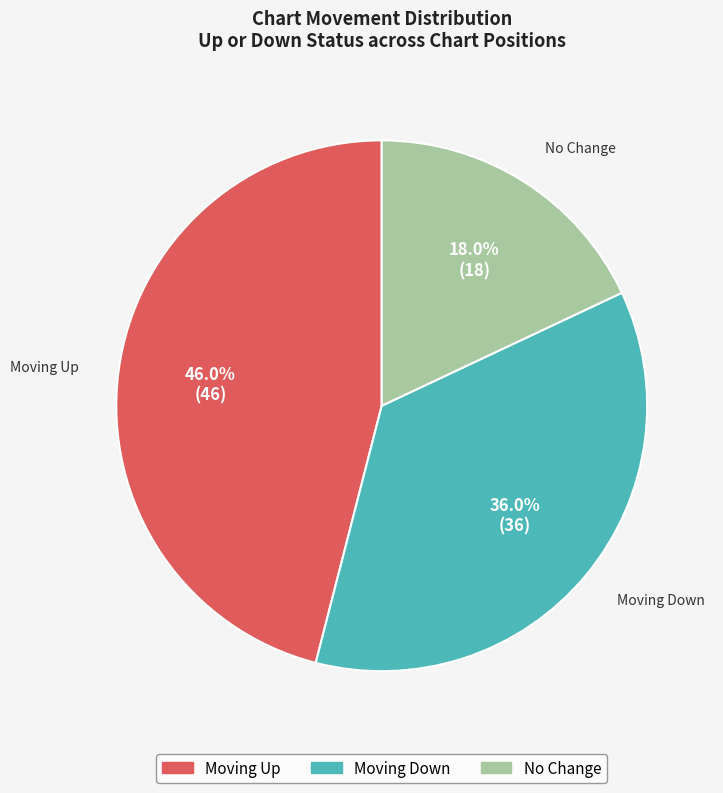

Approximately how many times larger is the value at Moving Up compared to Moving Down?

1.3